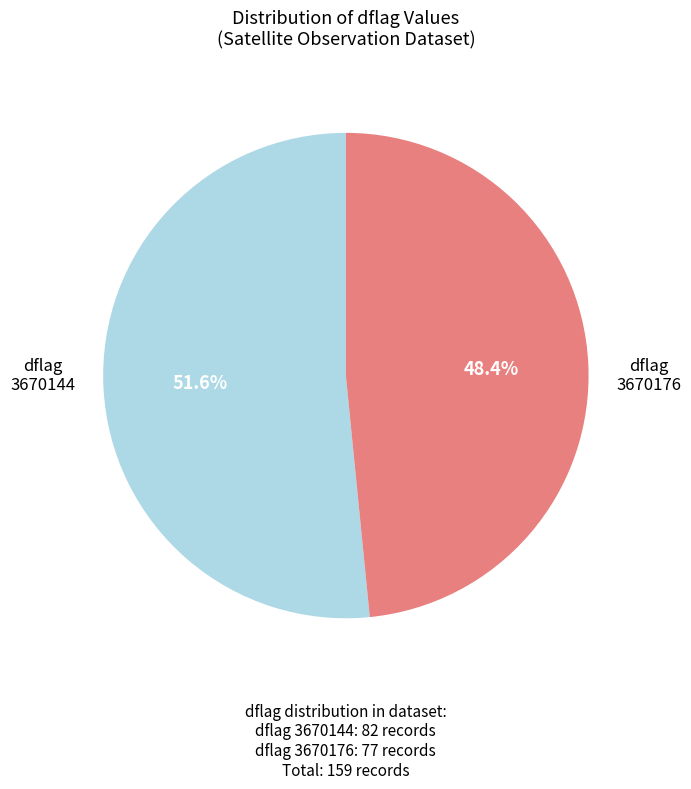

Rank the categories by value from lowest to highest.

3670176, 3670144